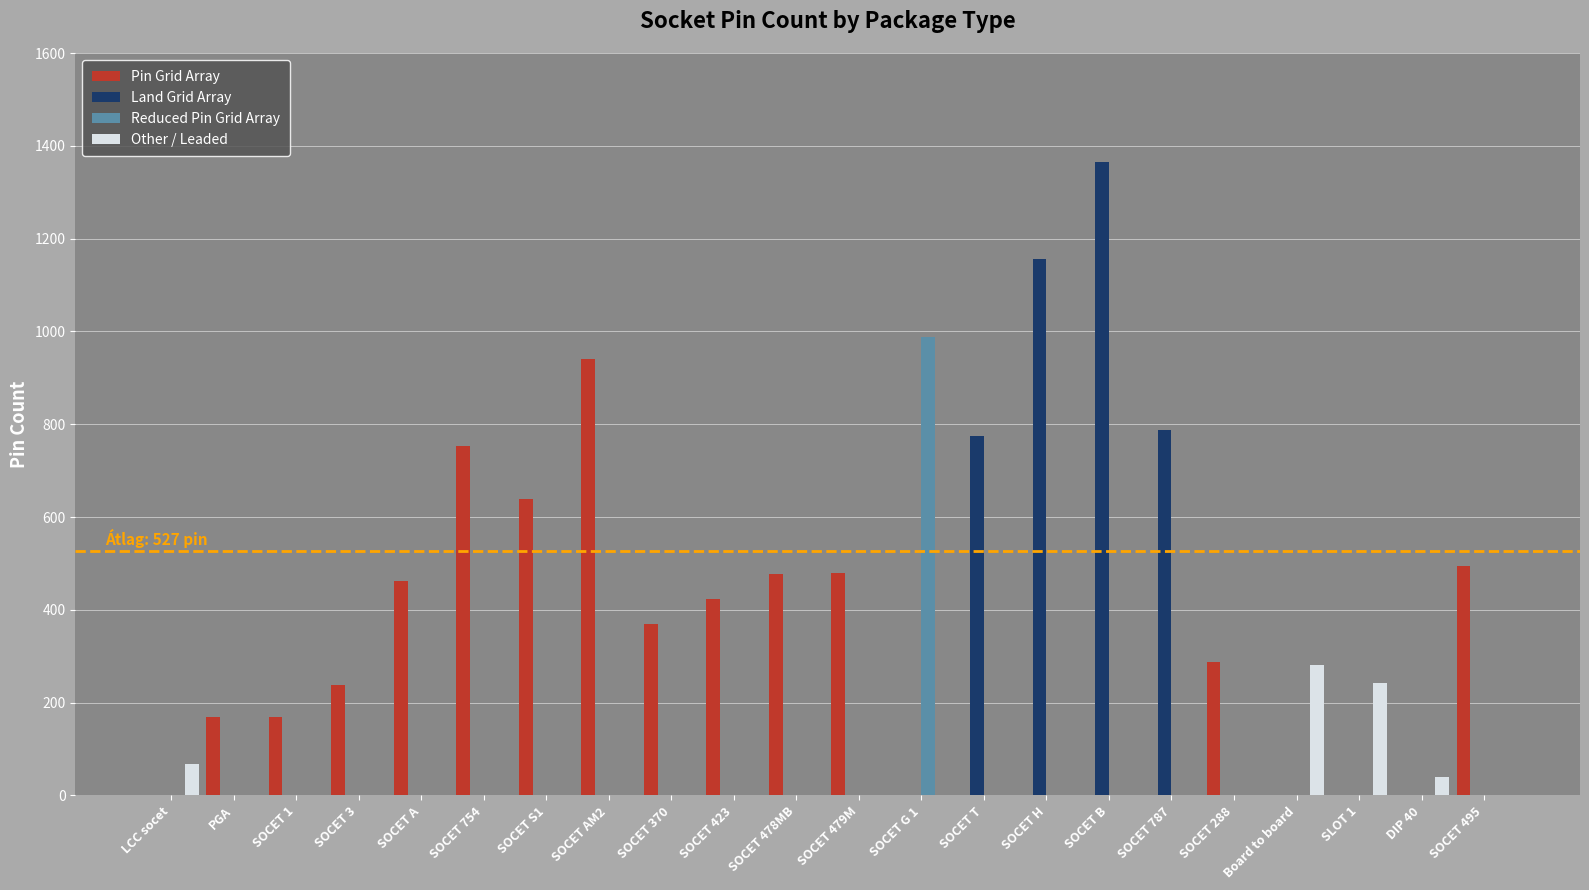

The Land Grid Array series shows 0 at SOCET AM2. True or false?

True